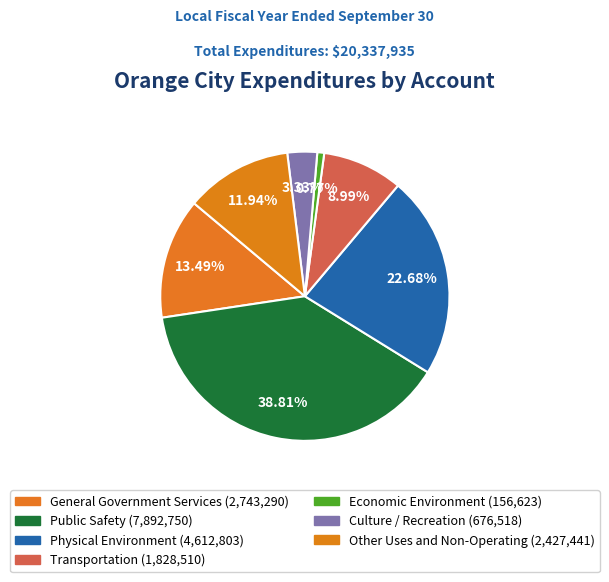

What is the ratio of the value at Transportation to the value at Public Safety?

0.2